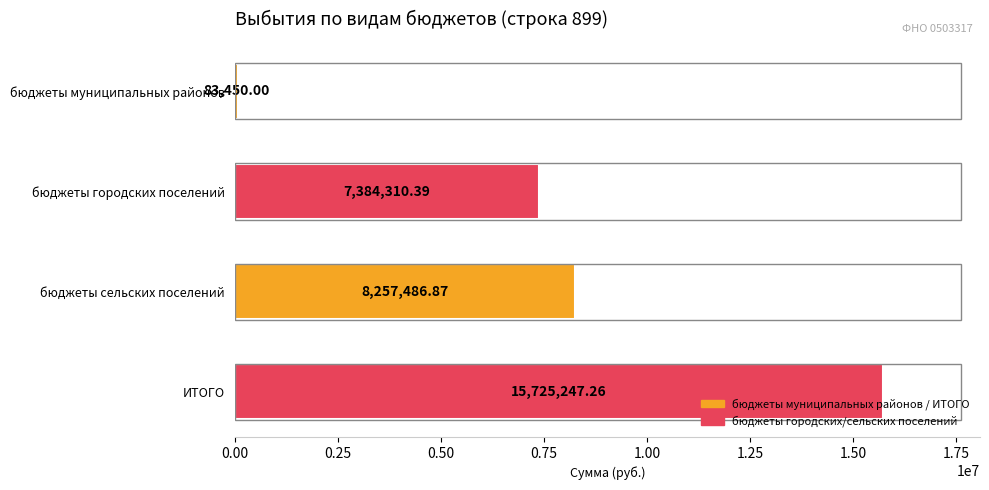

Which has a higher value, ИТОГО or бюджеты муниципальных районов?

ИТОГО